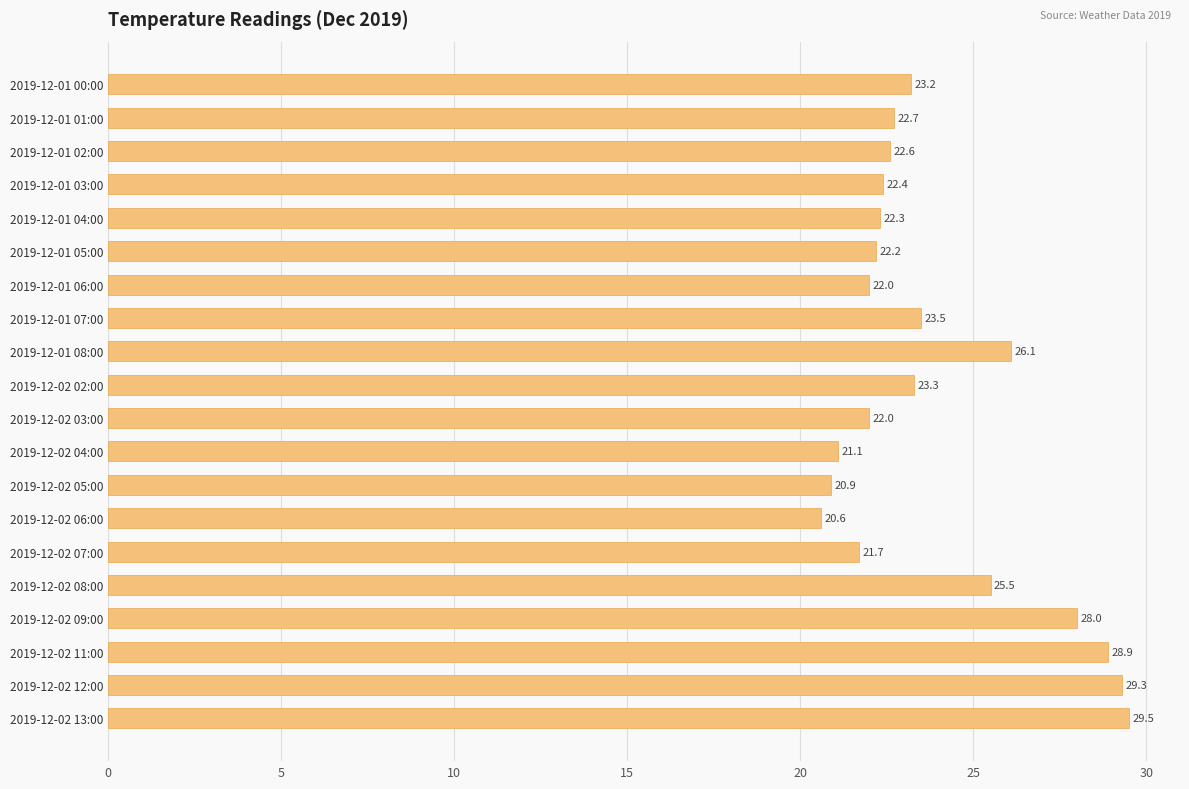

At which category does the chart reach its peak across all series?

2019-12-02 13:00